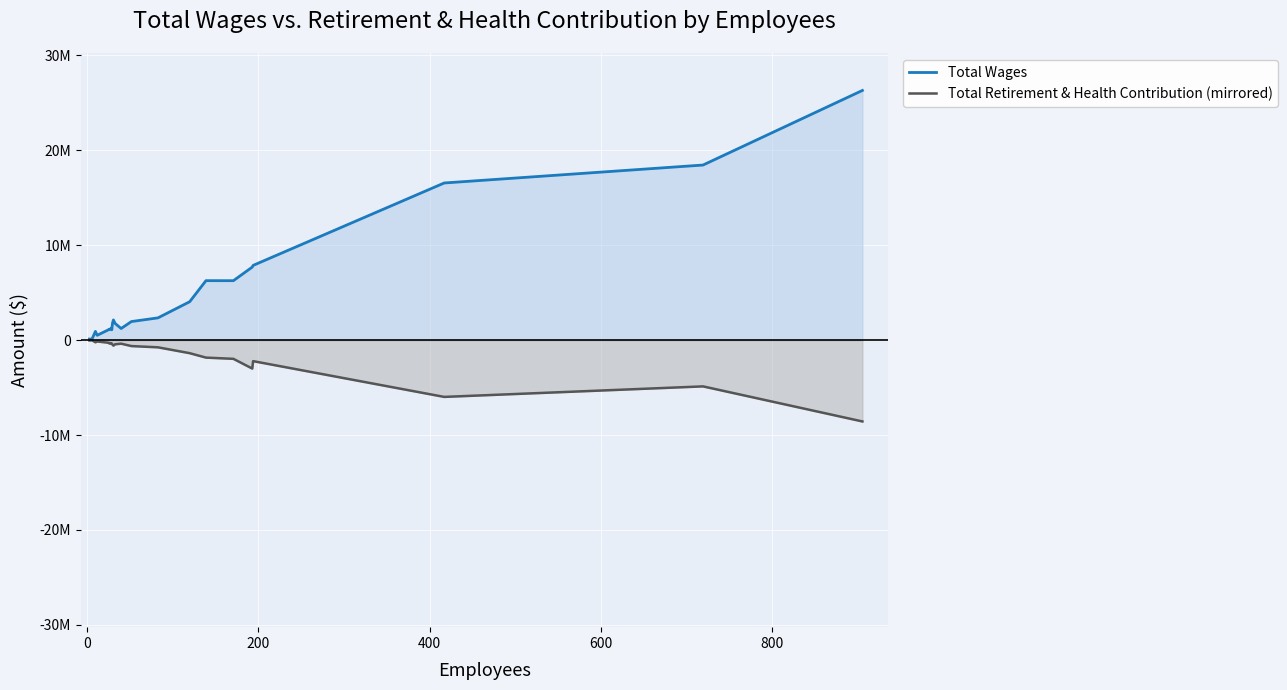

What is the highest value of the Total Retirement & Health Contribution (mirrored) series?

-20866